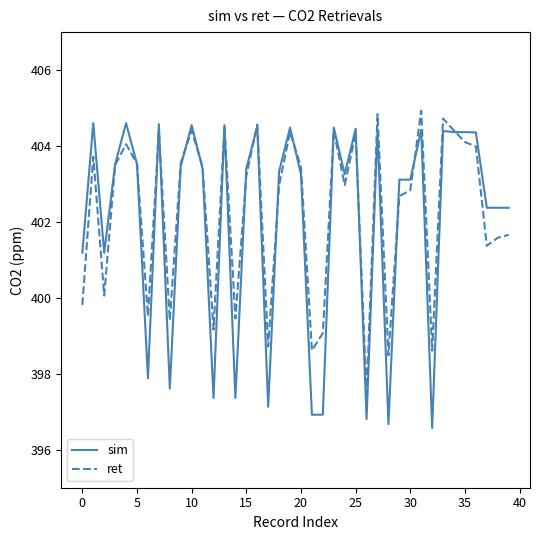

True or false: ret and sim intersect in this chart.

True